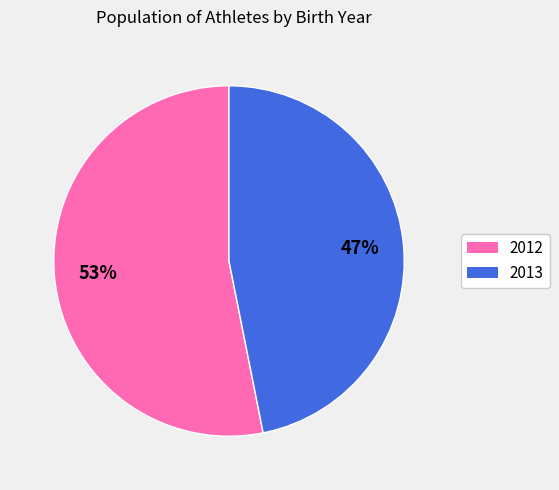

Rank the categories by value from highest to lowest.

2012, 2013